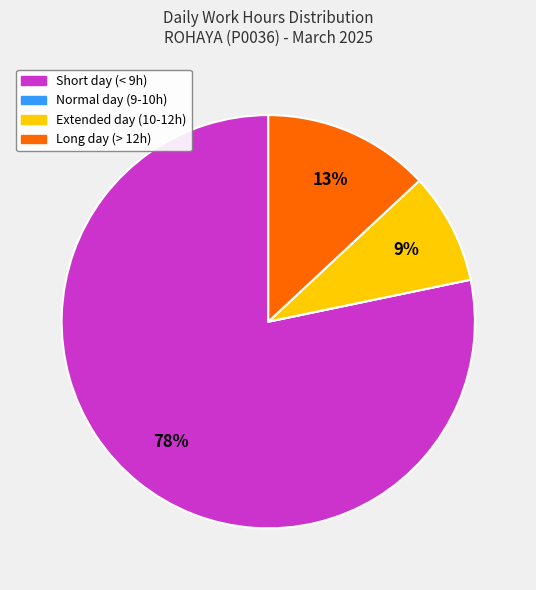

What is the largest slice in the pie chart?

Short day (< 9h)